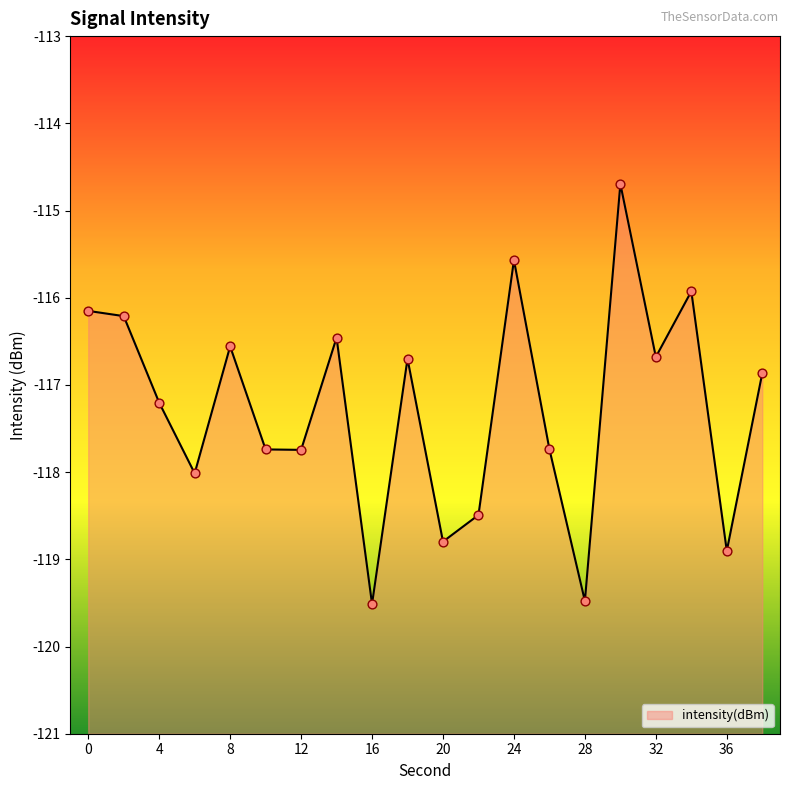

What is the change in value from 16 to 30?

+4.8